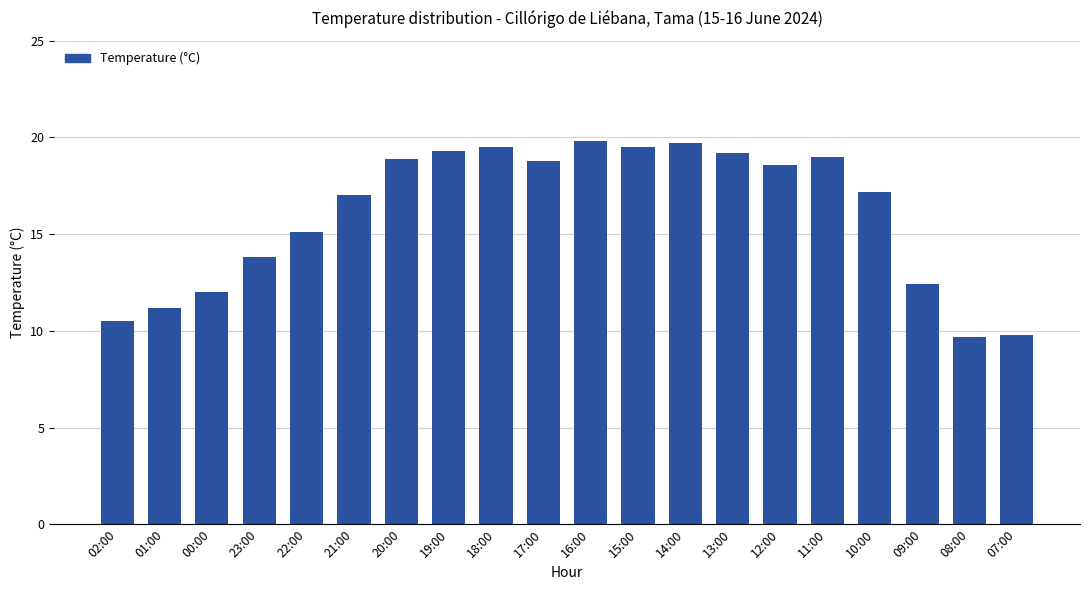

Which has a higher value, 23:00 or 02:00?

23:00